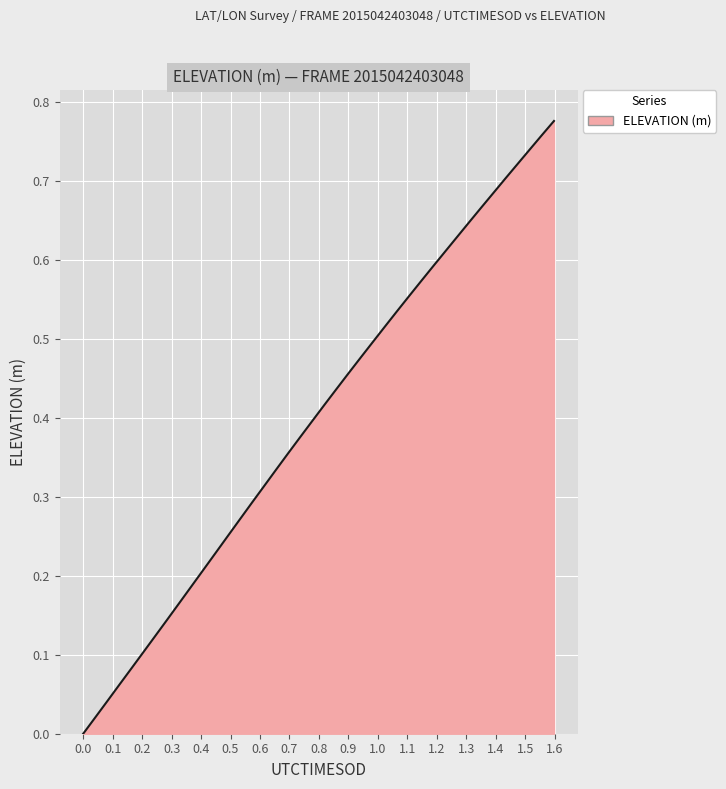

How many lines are shown in the chart?

1